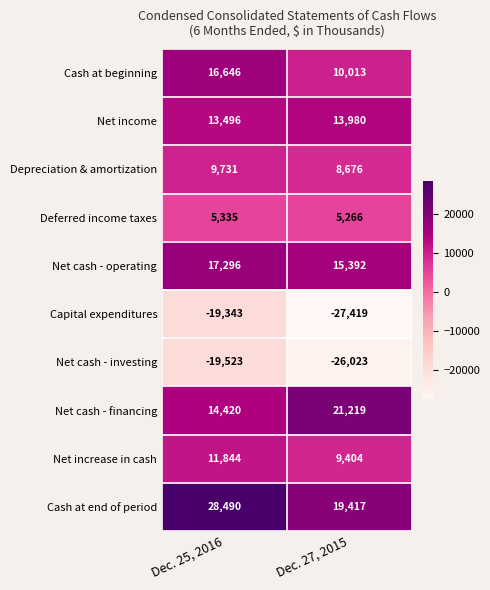

What is the spread (max minus min) of values at Dec. 27, 2015?

48638